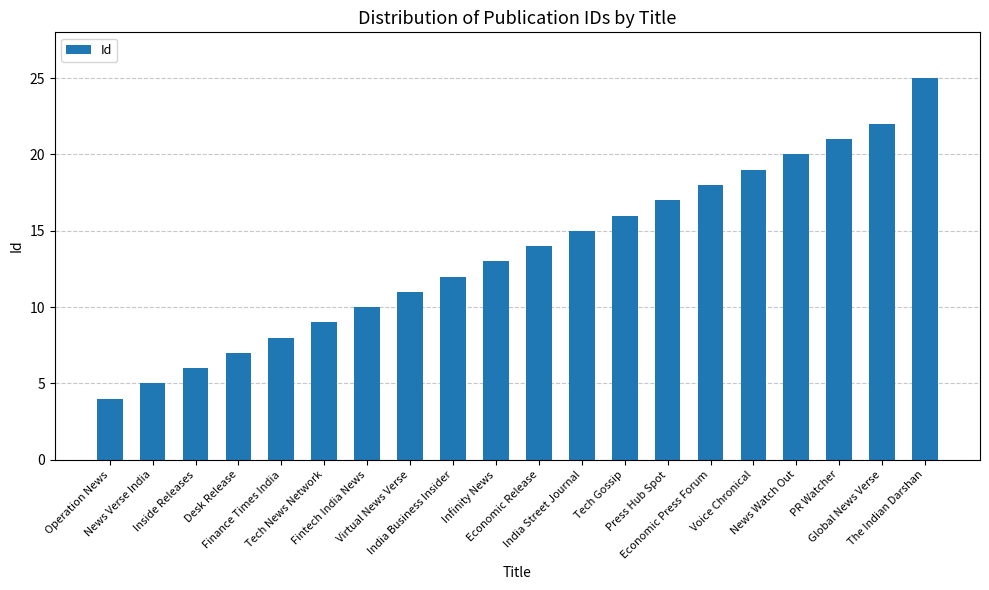

What is the sum of the values at Fintech India News and India Street Journal?

25